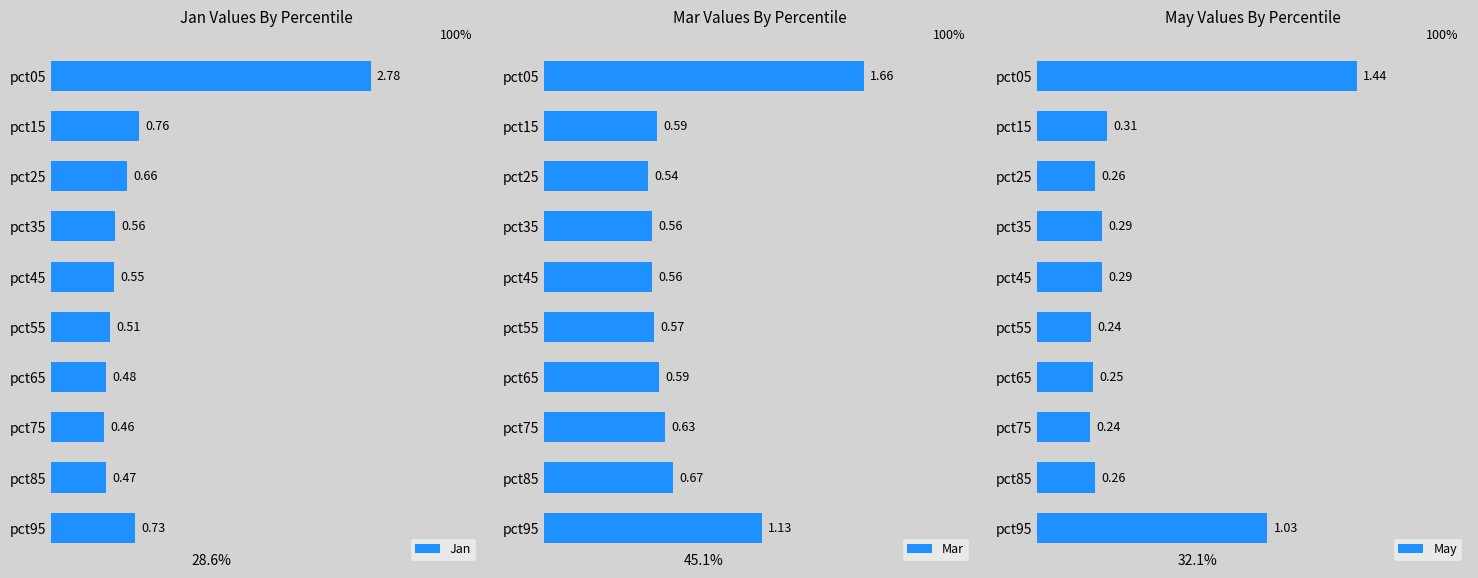

List the labels in order of Jan value, largest first.

pct05, pct15, pct95, pct25, pct35, pct45, pct55, pct65, pct85, pct75